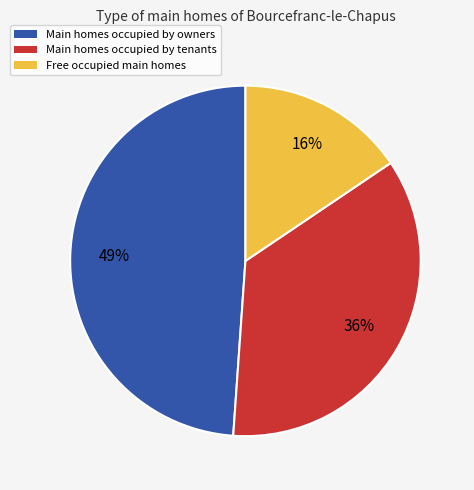

To the nearest percent, what is the average slice percentage?

33%